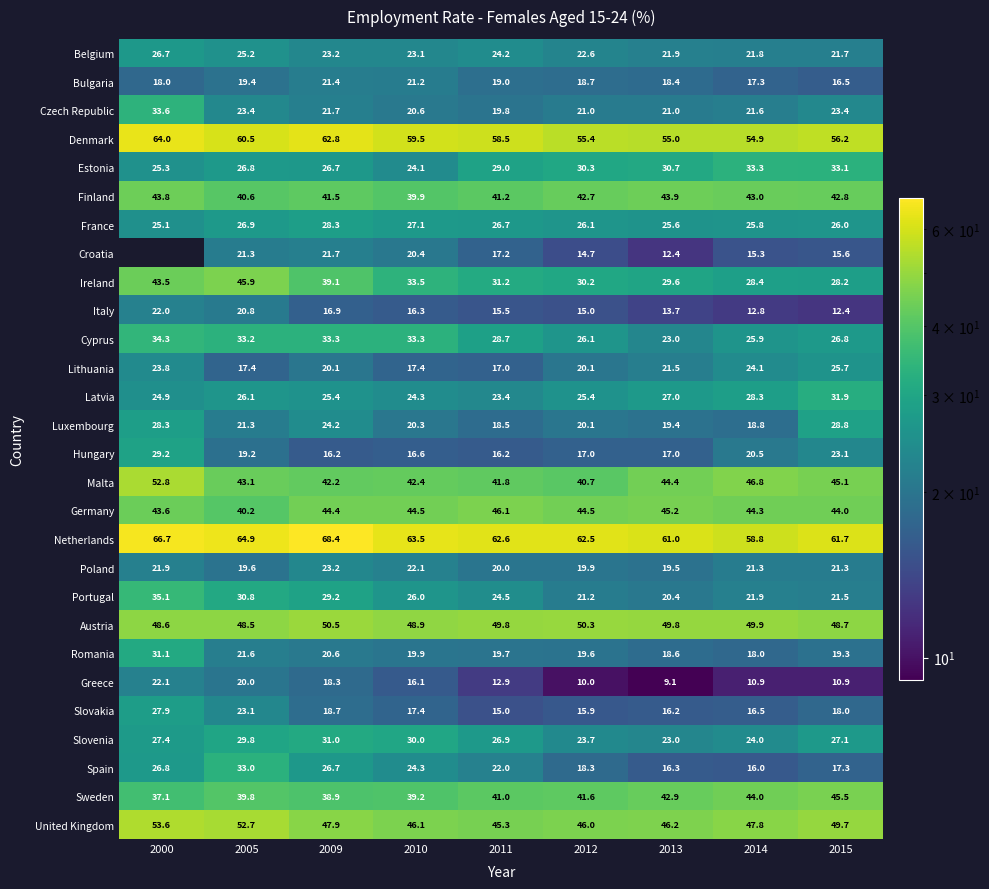

What is the sum of the Czech Republic values at 2013 and 2000?

54.6